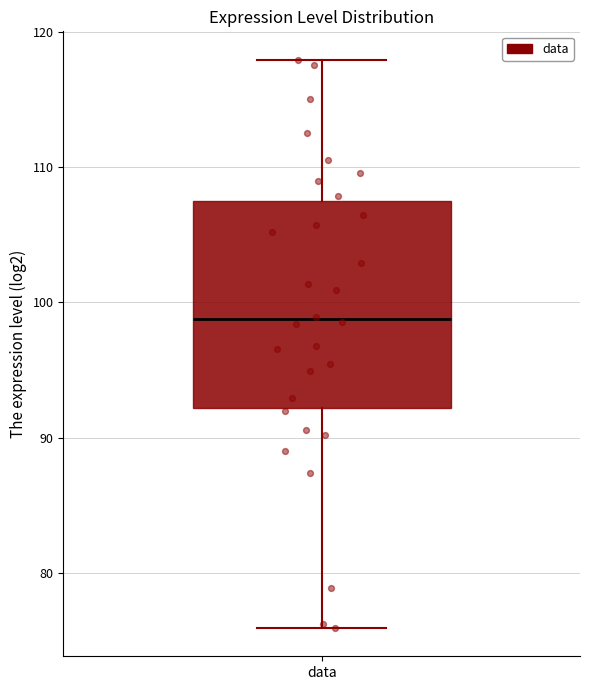

Transcribe this box plot: give where the median line is, the range the box spans, and where the two whiskers end, as read against the y-axis. The values are not printed on the chart, so give them approximately, as read against the axis.

median 99, box 92 to 108, whiskers 76 to 118